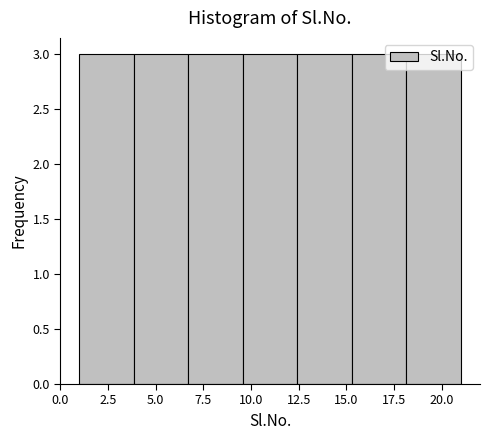

Reading left to right, list every bar in this chart as the range it spans on the x-axis followed by its height. Neither the bar edges nor the heights are printed on the chart, so give them approximately, as read against the axes.

1.0 to 4.0: 3
4.0 to 6.5: 3
6.5 to 9.5: 3
9.5 to 12.5: 3
12.5 to 15.5: 3
15.5 to 18.0: 3
18.0 to 21.0: 3